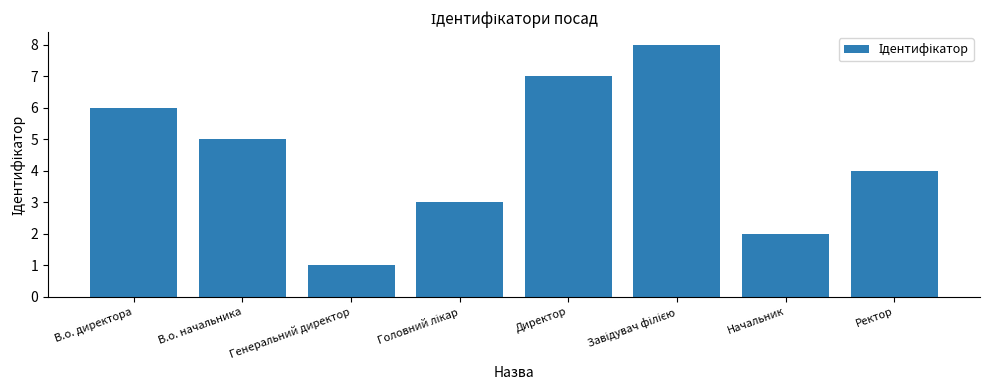

What is the approximate value at В.о. начальника?

5